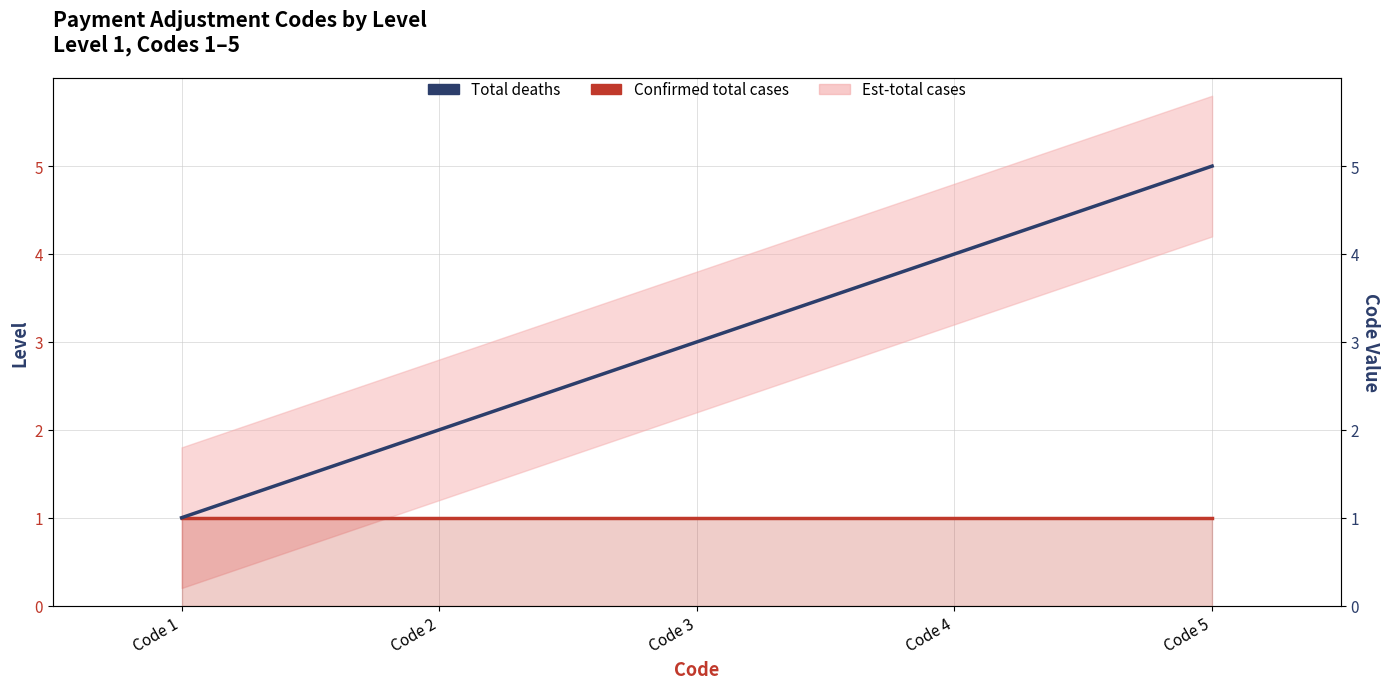

What is the difference between the Total deaths values at Code 1 and Code 4?

3